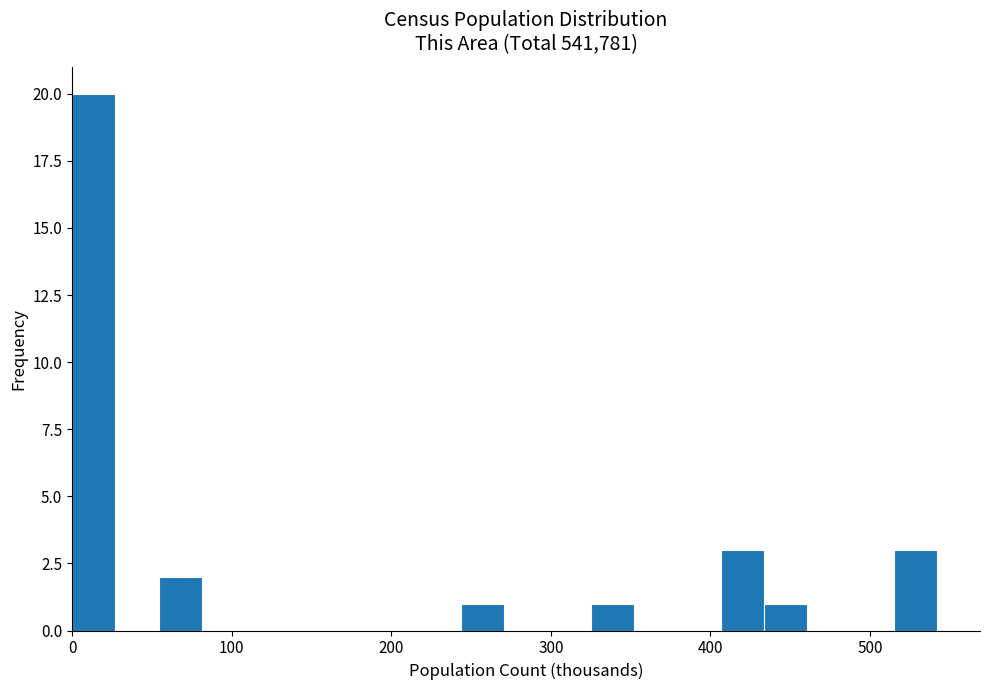

Around what value on the x-axis is the tallest bar? Give the approximate position of its centre, as read against the axis.

10